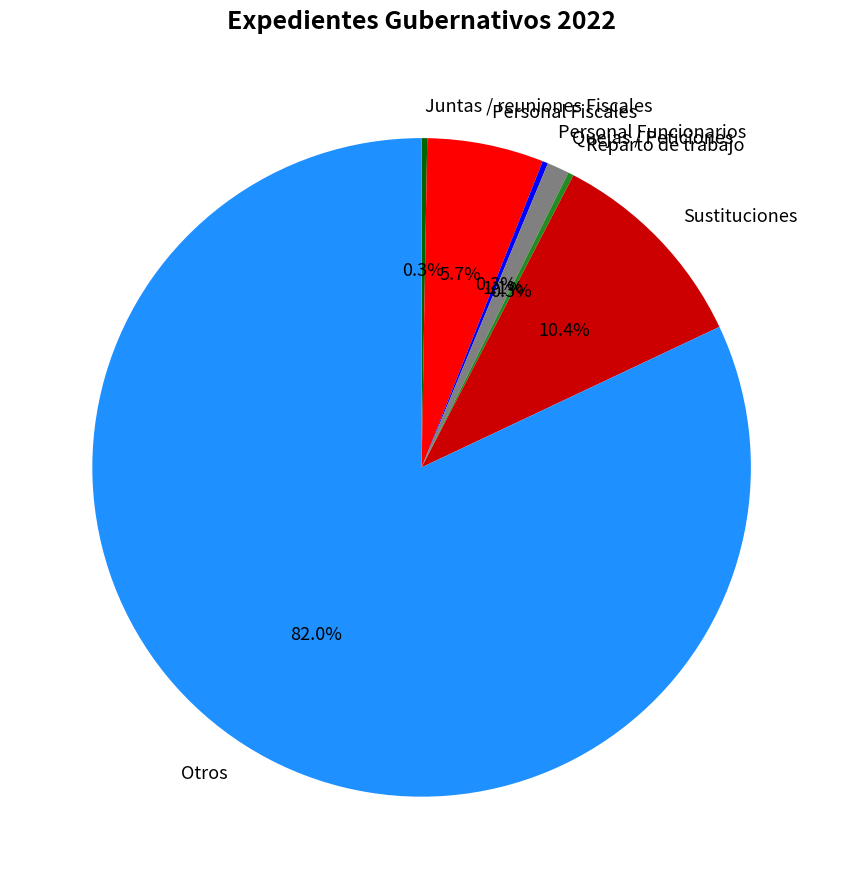

Do Otros and Quejas / Peticiones together represent more than half of the pie?

Yes